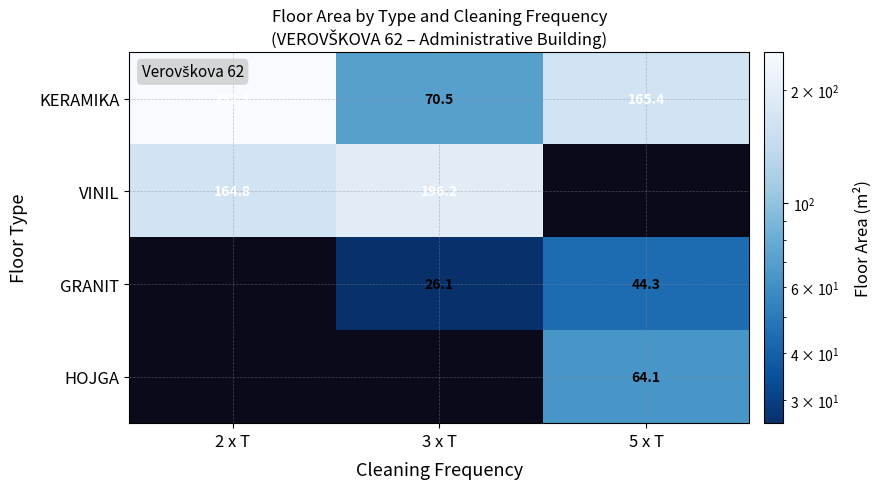

Is it true that HOJGA equals 64.1 at 5 x T?

True